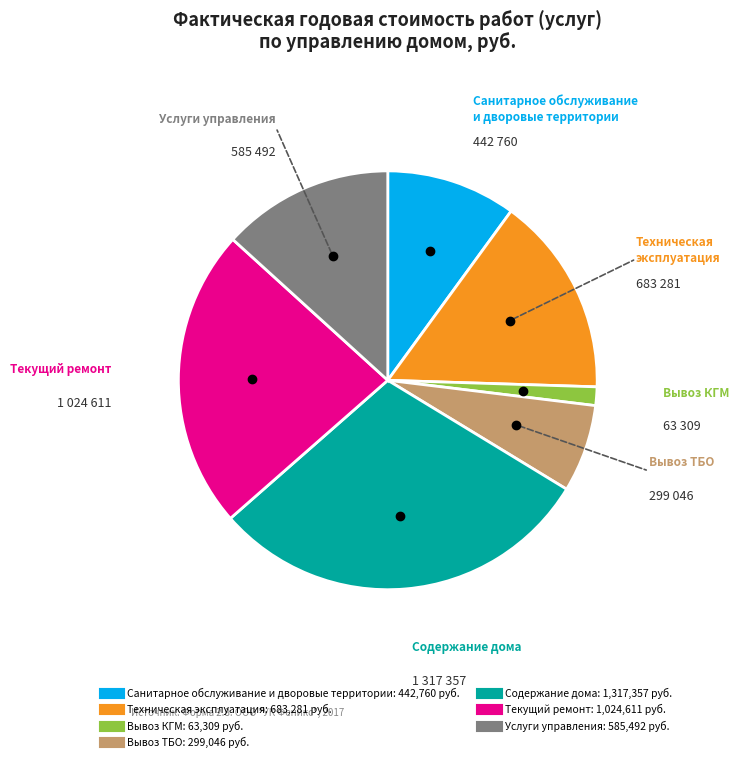

Rank the categories by value from lowest to highest.

Вывоз КГМ, Вывоз ТБО, Санитарное обслуживание и дворовые территории, Услуги управления, Техническая эксплуатация, Текущий ремонт, Содержание дома